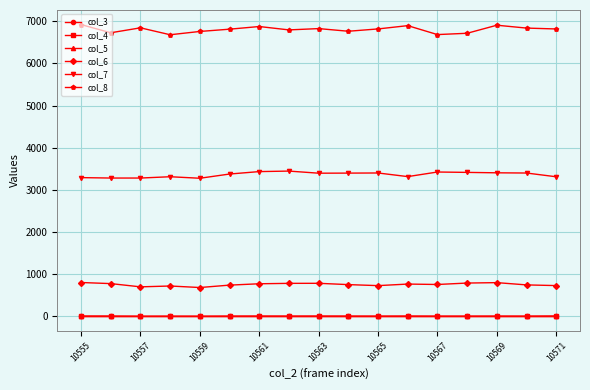

Is this an area chart (filled region under the line)?

No